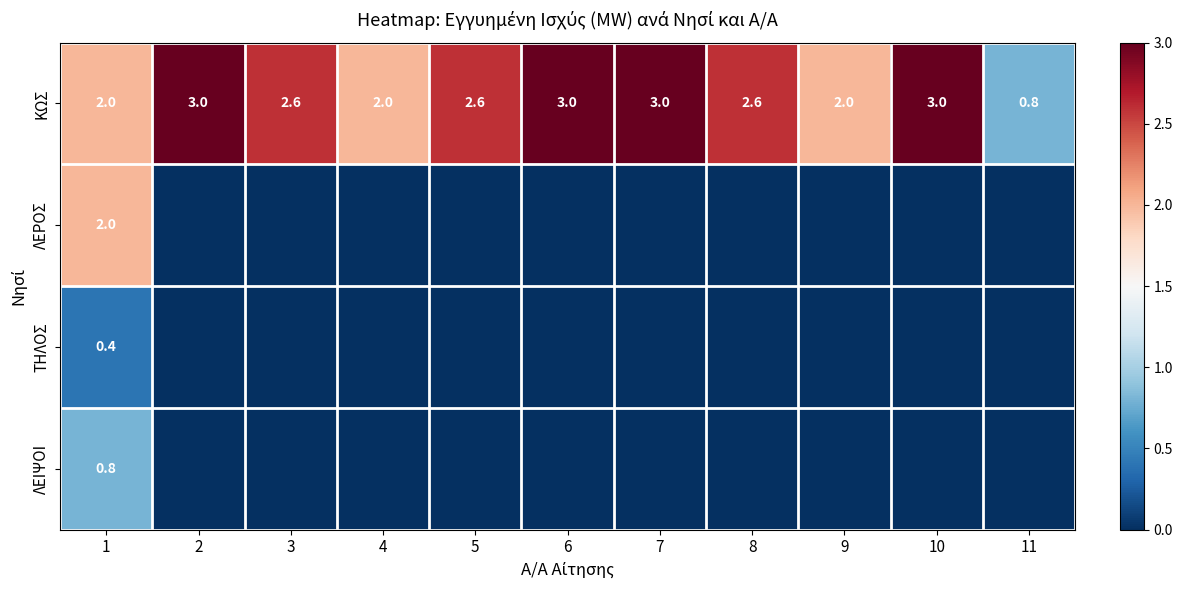

What is the difference between the ΚΩΣ values at 1 and 3?

0.6